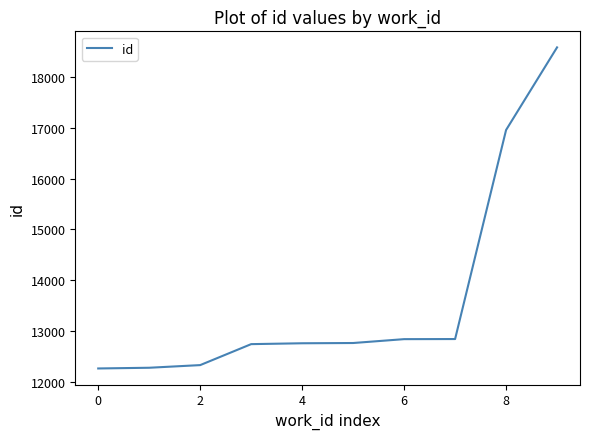

What is the difference between the maximum and minimum values?

6308